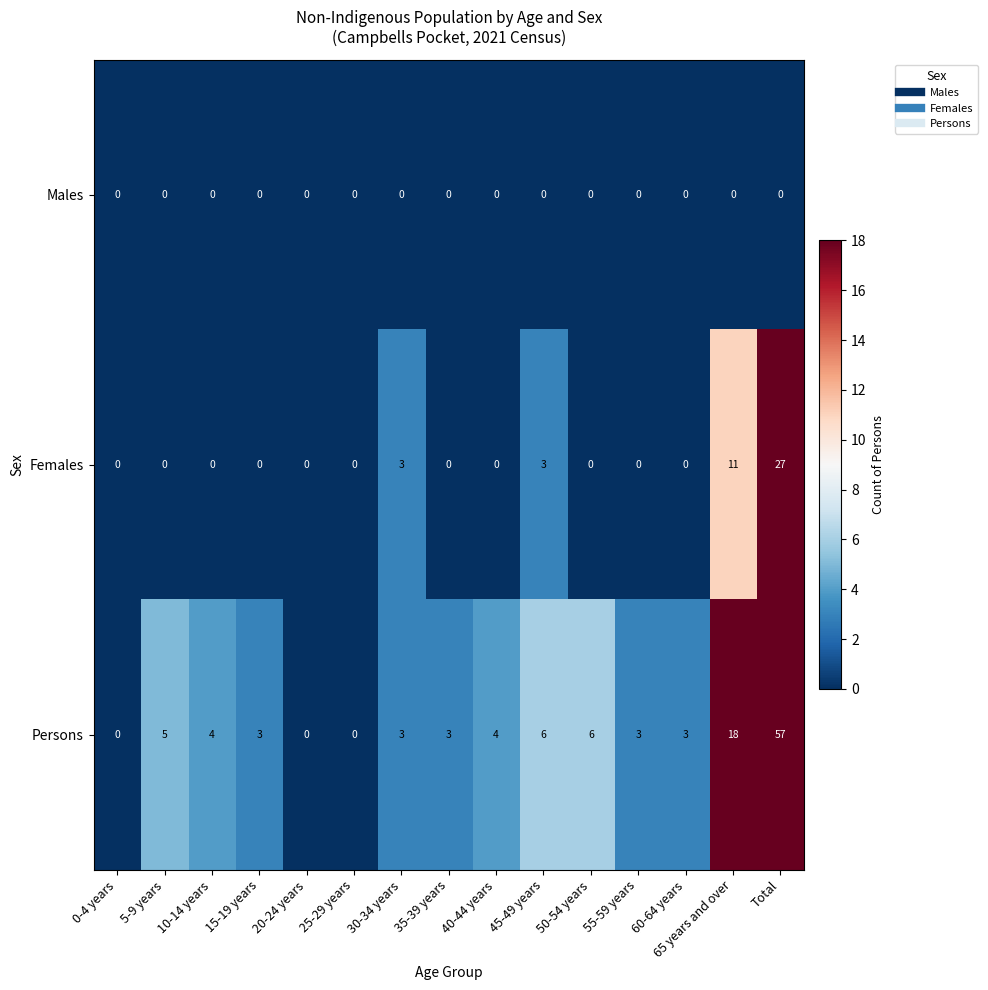

List the series in order of their peak value, highest first.

Persons, Females, Males